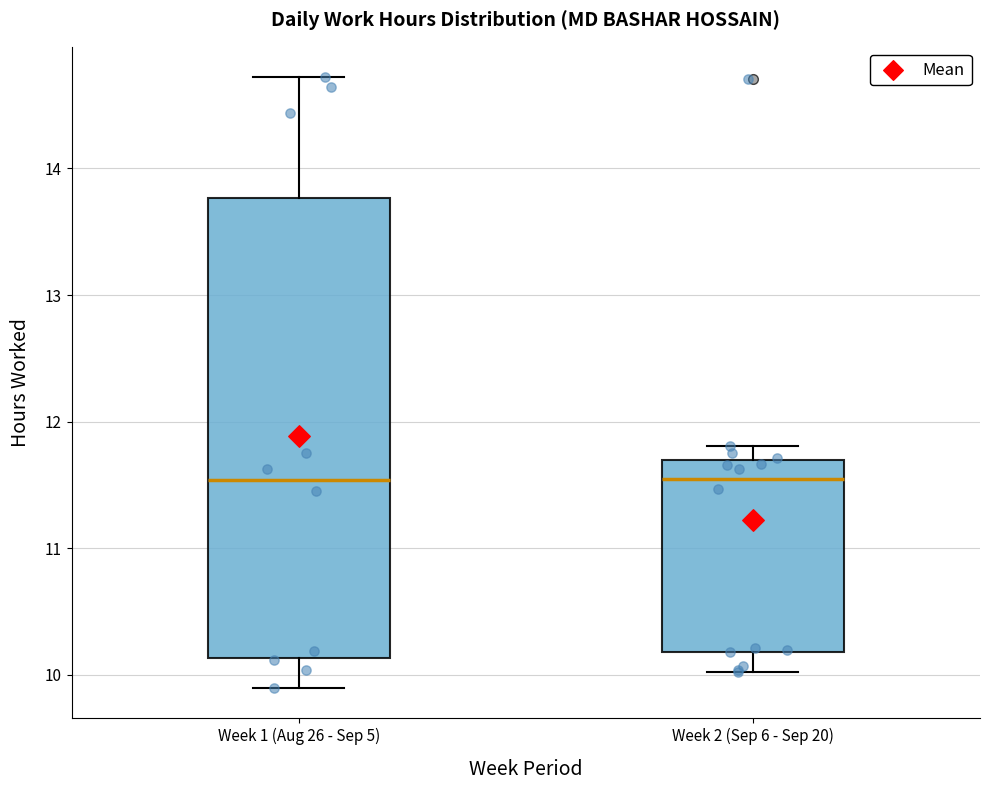

Reading left to right, transcribe this box plot: for each box, give where its median line is, the range the box spans, and where its two whiskers end, as read against the y-axis. The values are not printed on the chart, so give them approximately, as read against the axis.

Week 1 (Aug 26 - Sep 5): median 11.5, box 10.1 to 13.8, whiskers 9.9 to 14.7
Week 2 (Sep 6 - Sep 20): median 11.6, box 10.2 to 11.7, whiskers 10.0 to 11.8